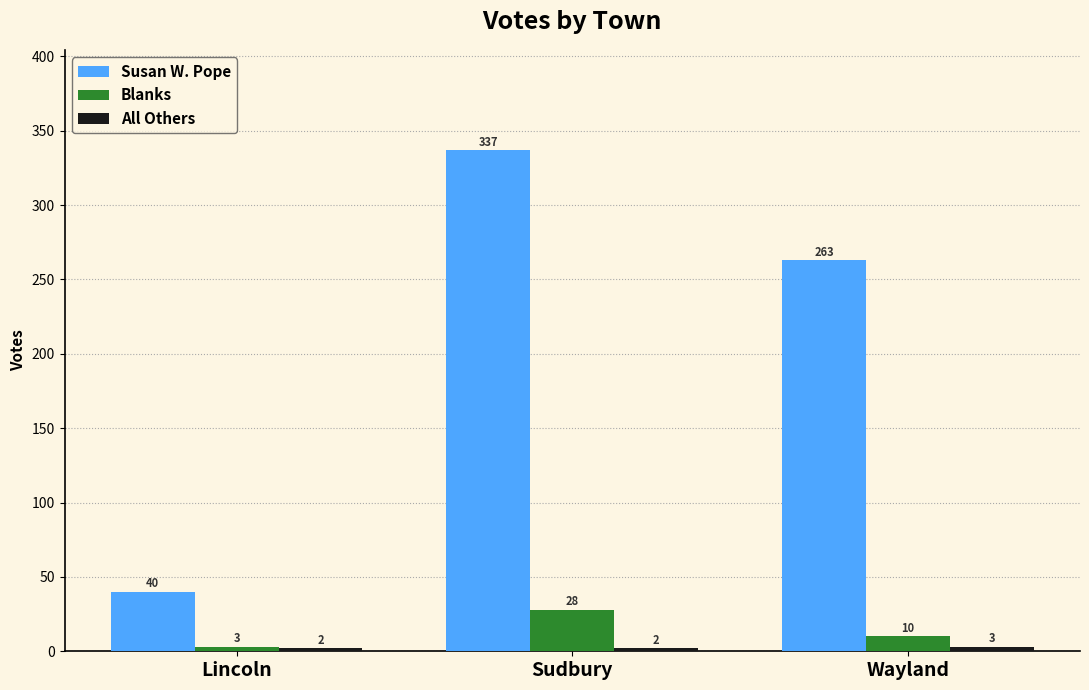

List the labels in order of Blanks value, largest first.

Sudbury, Wayland, Lincoln